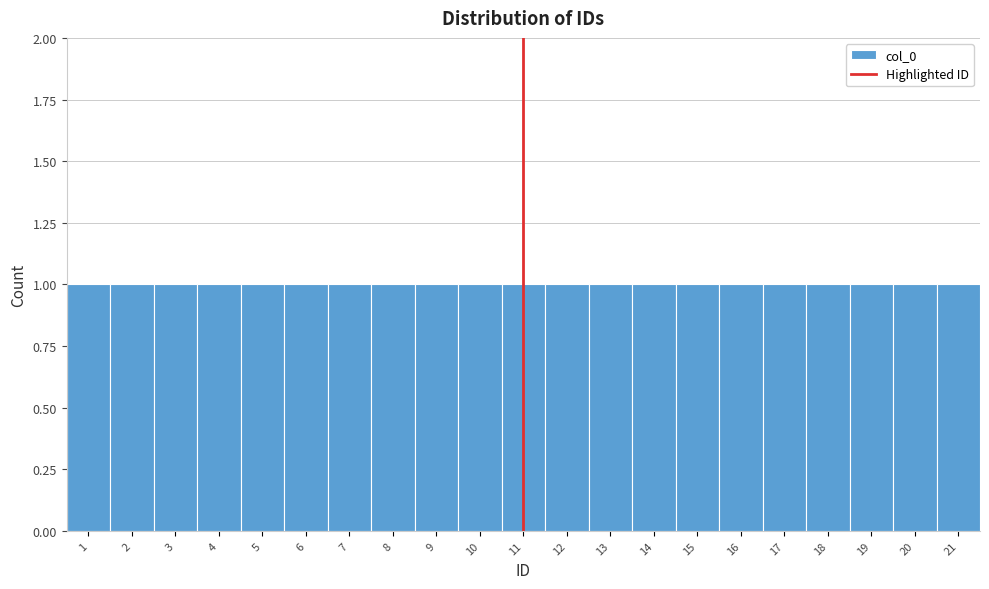

Reading left to right, list every bar in this chart as the range it spans on the x-axis followed by its height. The values are not printed on the chart, so give them approximately, as read against the axis.

0.5 to 1.5: 1
1.5 to 2.5: 1
2.5 to 3.5: 1
3.5 to 4.5: 1
4.5 to 5.5: 1
5.5 to 6.5: 1
6.5 to 7.5: 1
7.5 to 8.5: 1
8.5 to 9.5: 1
9.5 to 10.5: 1
10.5 to 11.5: 1
11.5 to 12.5: 1
12.5 to 13.5: 1
13.5 to 14.5: 1
14.5 to 15.5: 1
15.5 to 16.5: 1
16.5 to 17.5: 1
17.5 to 18.5: 1
18.5 to 19.5: 1
19.5 to 20.5: 1
20.5 to 21.5: 1